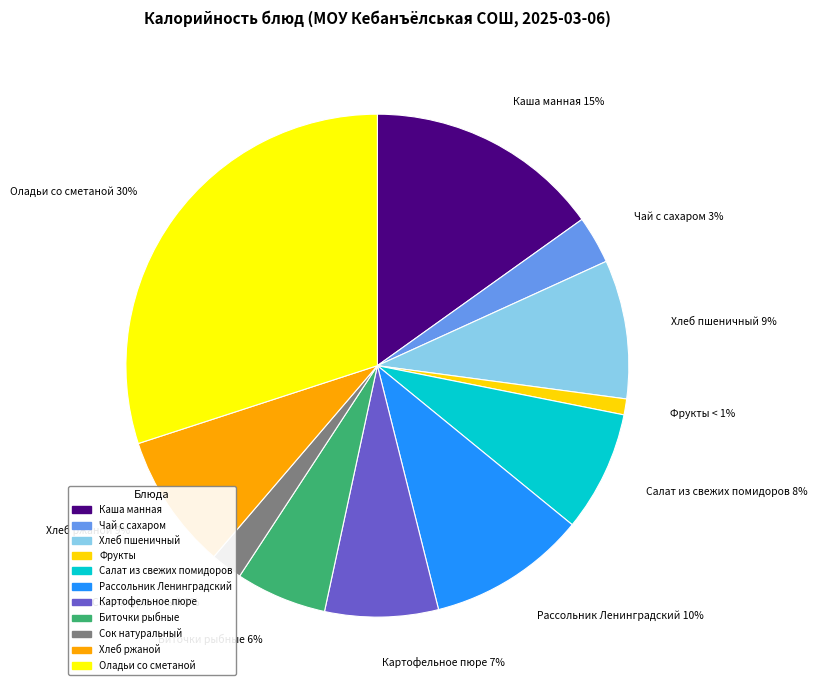

Is it true that Салат из свежих помидоров is 8% of the pie?

True